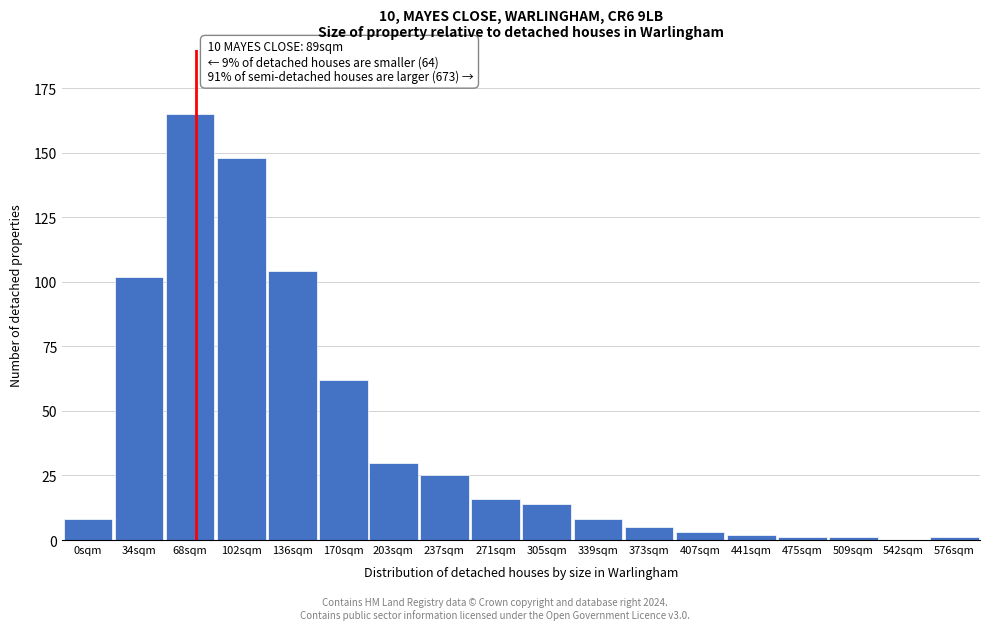

Reading left to right, transcribe all the data shown in this chart.

0sqm=8	34sqm=102	68sqm=165	102sqm=148	136sqm=104	170sqm=62	203sqm=30	237sqm=25	271sqm=16	305sqm=14	339sqm=8	373sqm=5	407sqm=3	441sqm=2	475sqm=1	509sqm=1	542sqm=0	576sqm=1